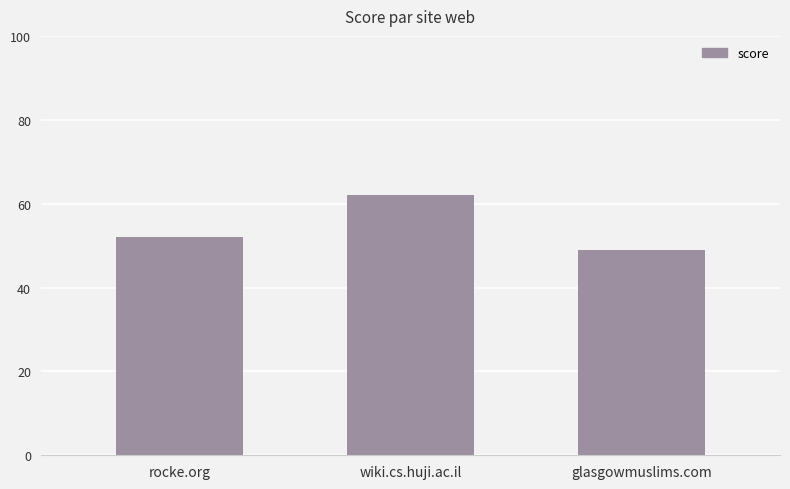

The value at glasgowmuslims.com is 72. True or false?

False